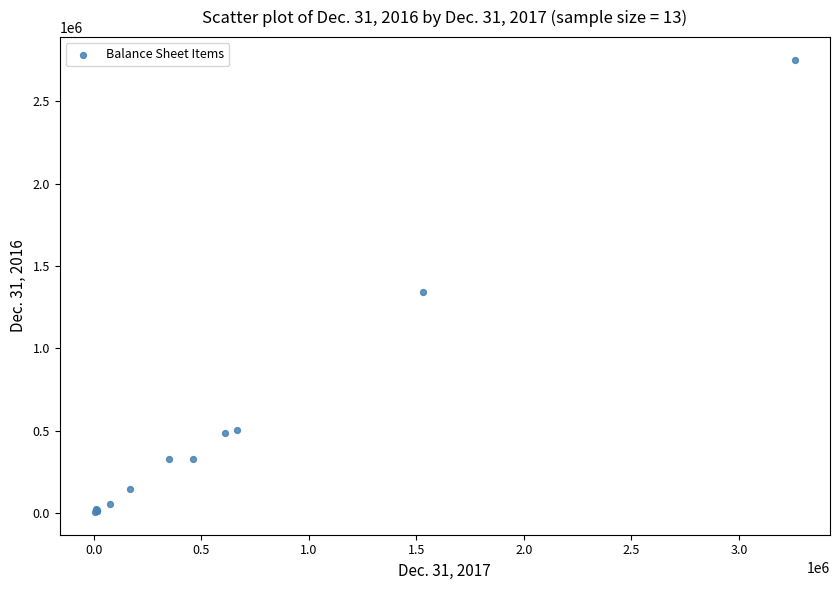

What Y value in the scatter plot is closest to 1378807?

1340305